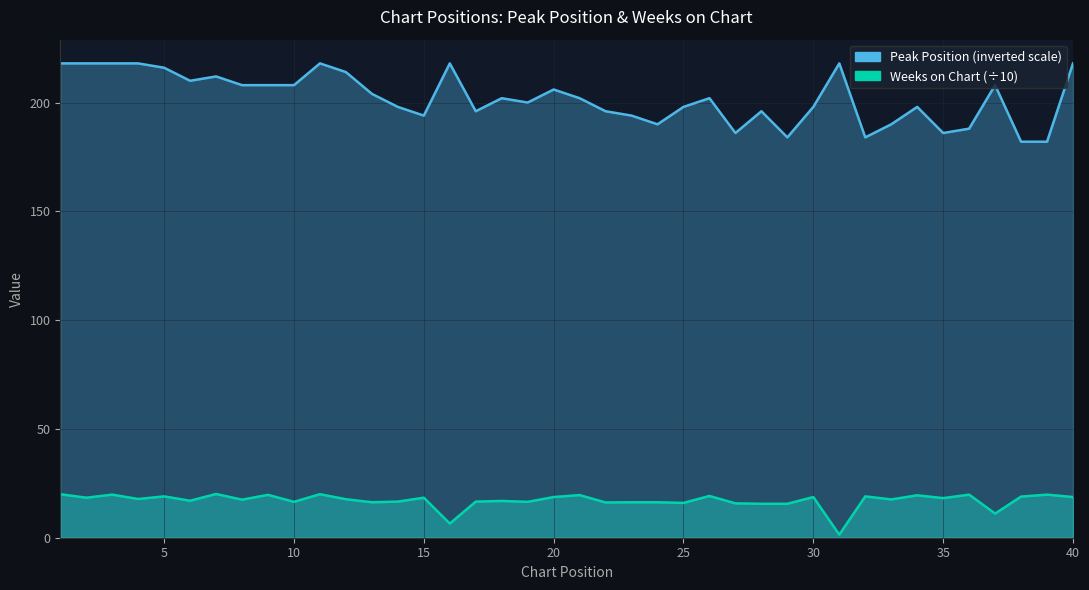

Which series changed the most between 5 and 35?

Peak Position